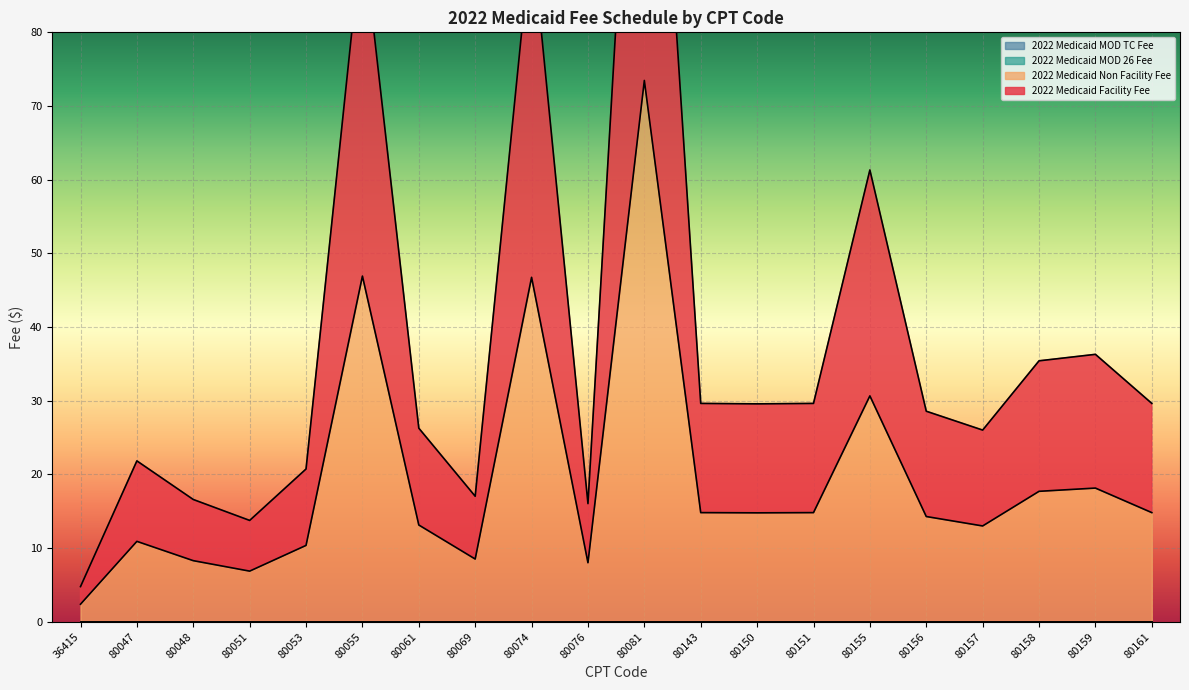

True or false: 2022 Medicaid Non Facility Fee and 2022 Medicaid Facility Fee cross at least once.

False